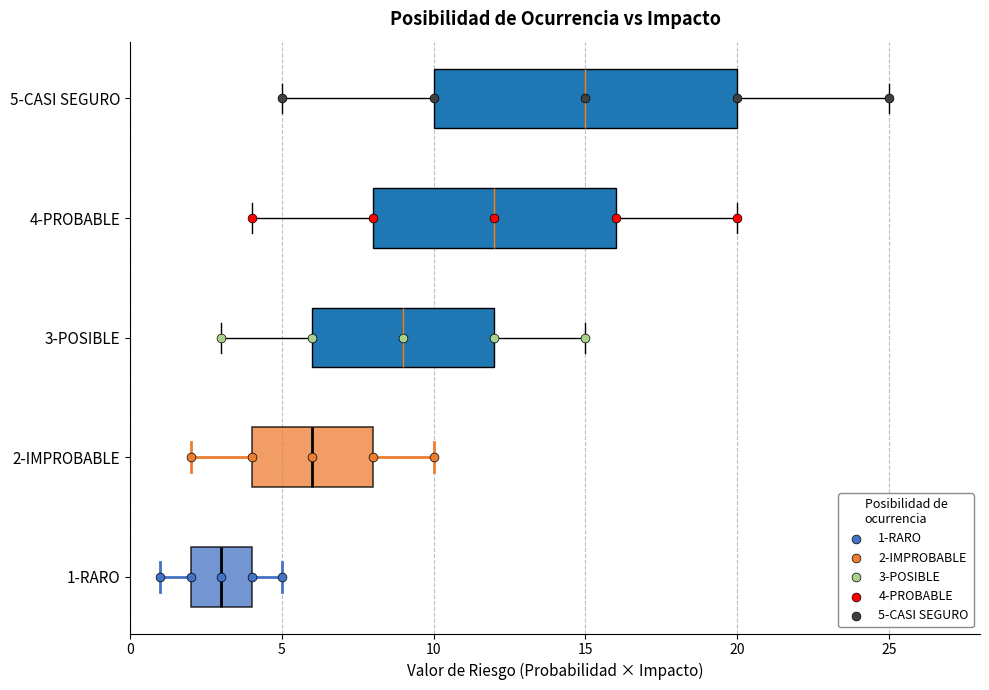

Which box's median line is the furthest to the right?

5-CASI SEGURO